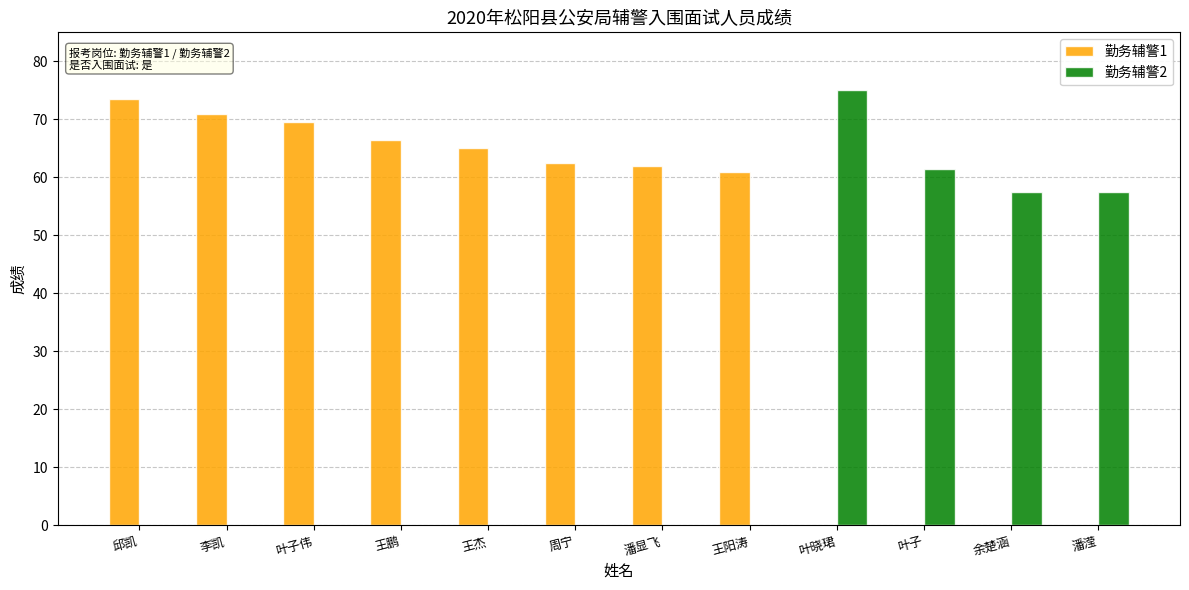

How many groups of bars are there?

12